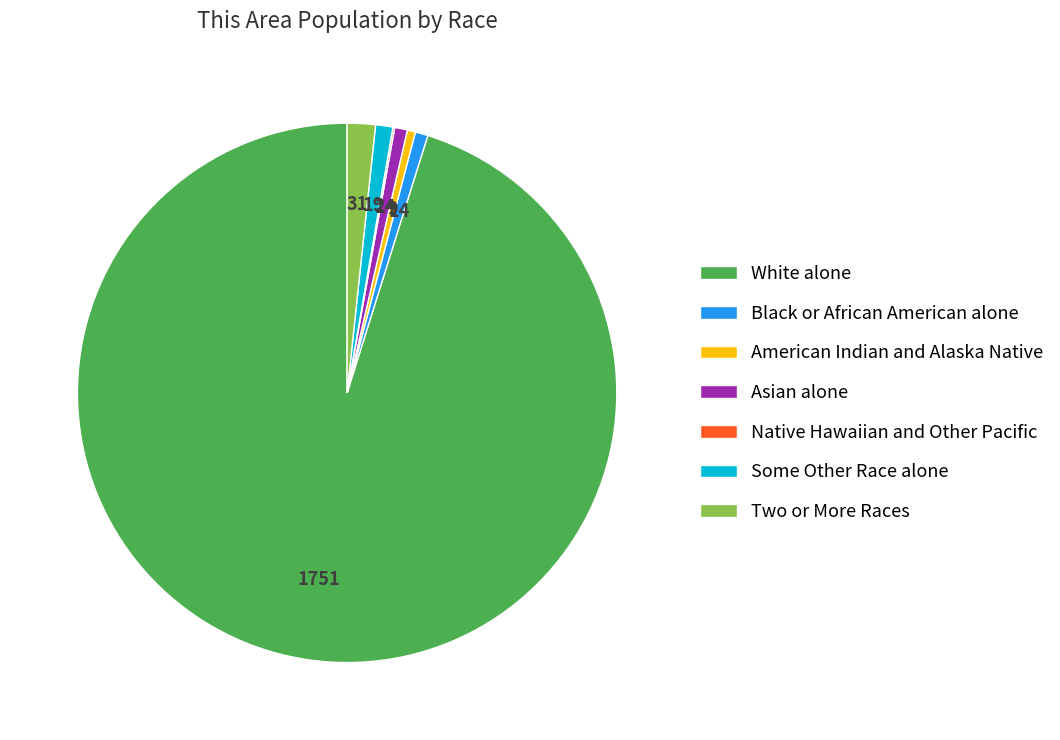

Which slice is the largest?

White alone